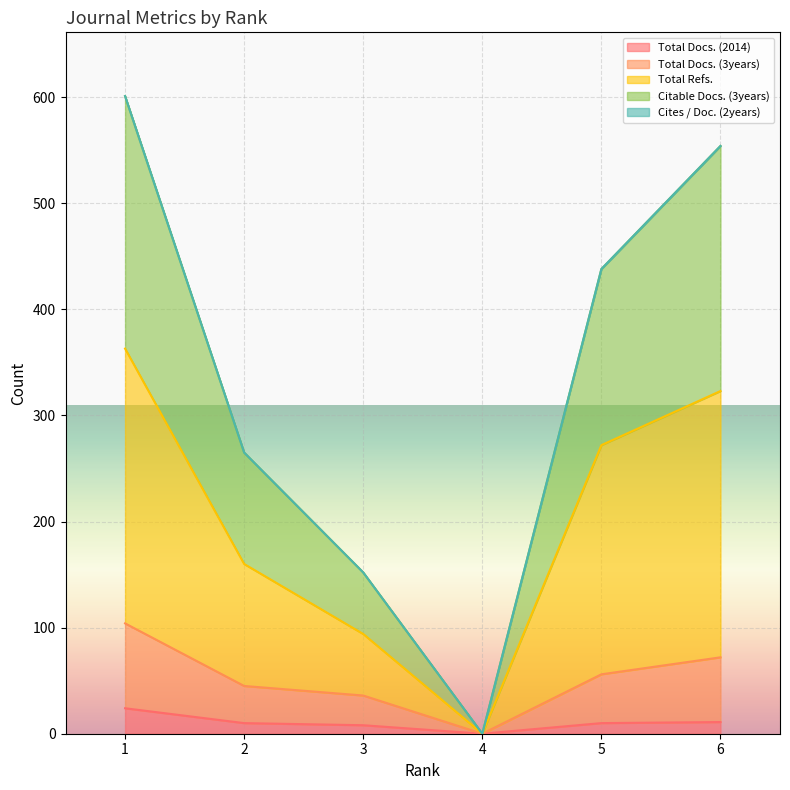

True or false: Total Refs. and Total Docs. (2014) cross at least once.

False